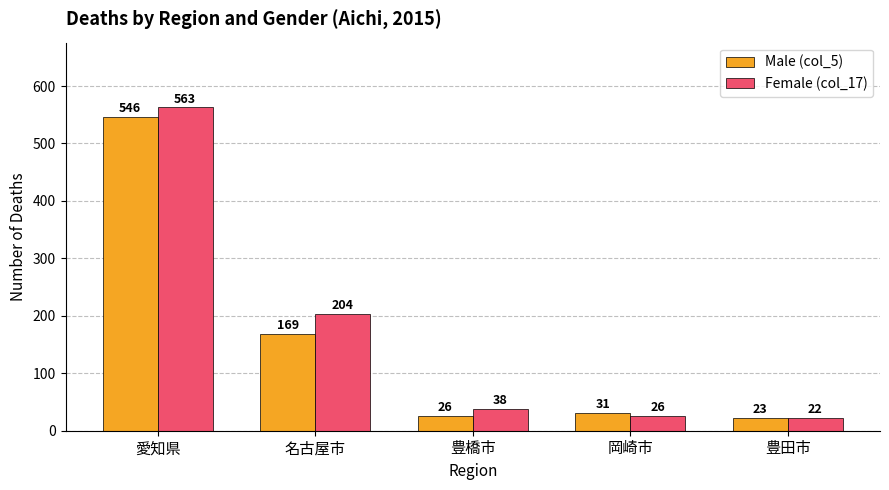

What is the smallest value displayed?

22